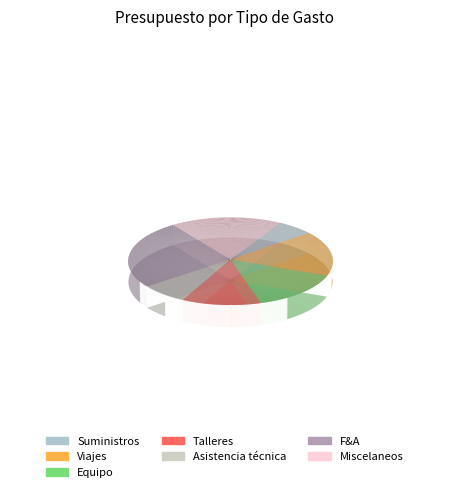

How many segments does this pie chart have?

7